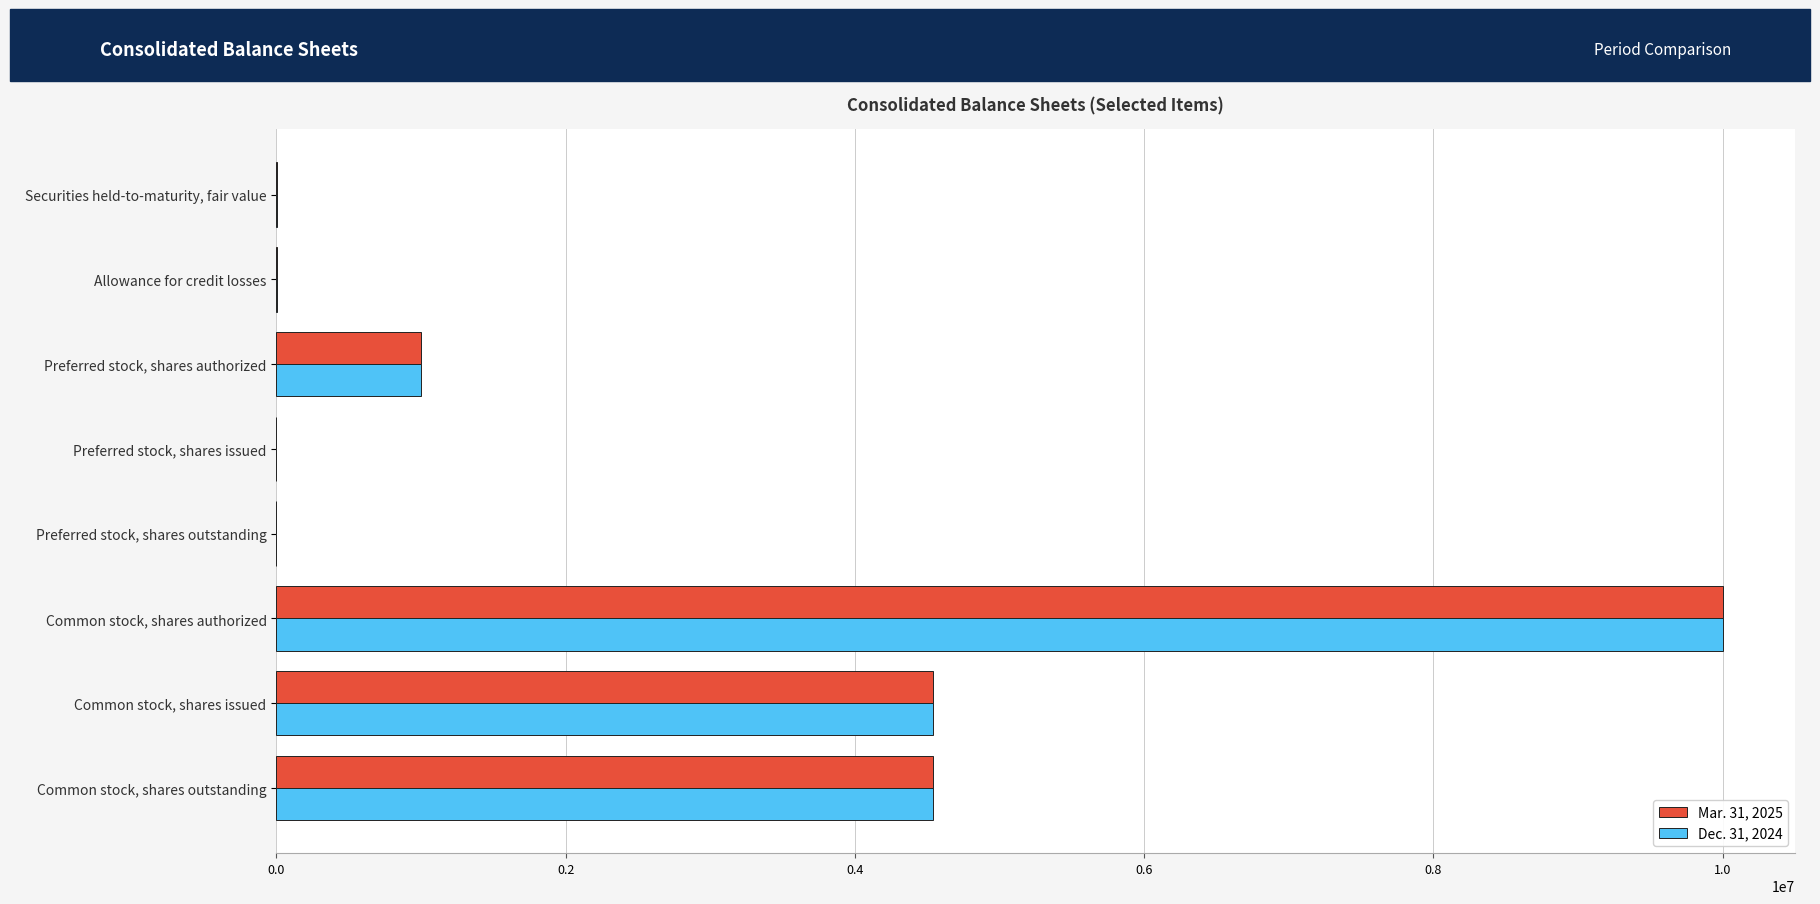

The value of Mar. 31, 2025 at Common stock, shares issued is 6219999. True or false?

False